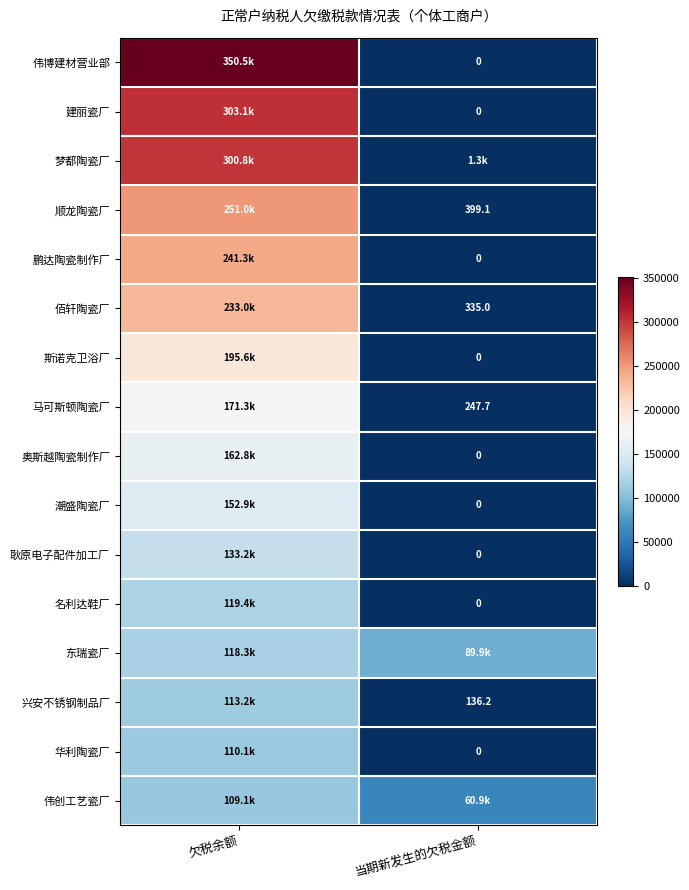

What is the average value of the 佰轩陶瓷厂 series?

116679.2